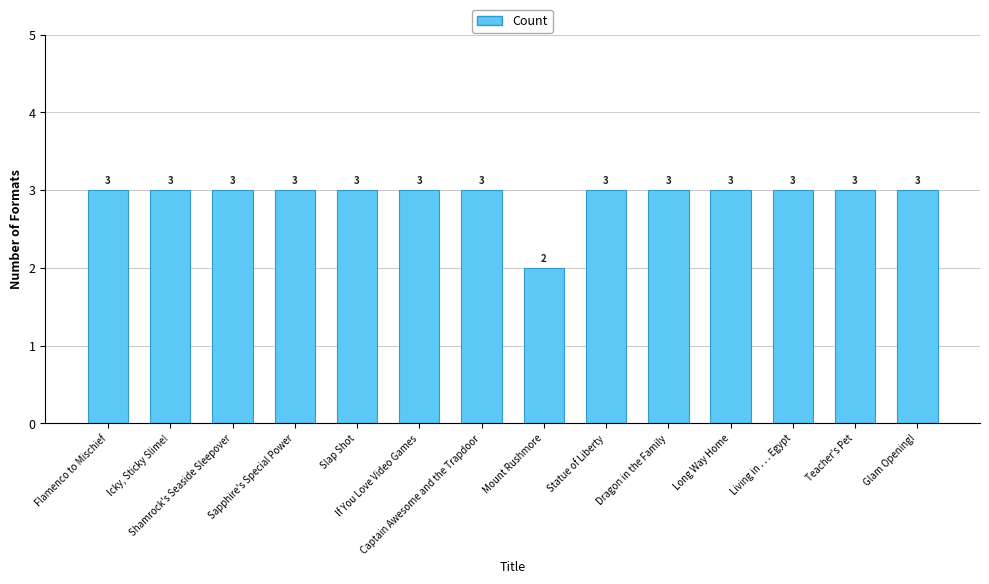

Which category has the lowest value across all series?

Mount Rushmore